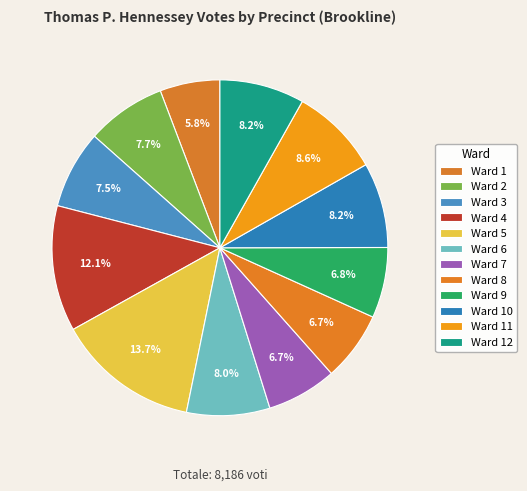

How many segments does this pie chart have?

12